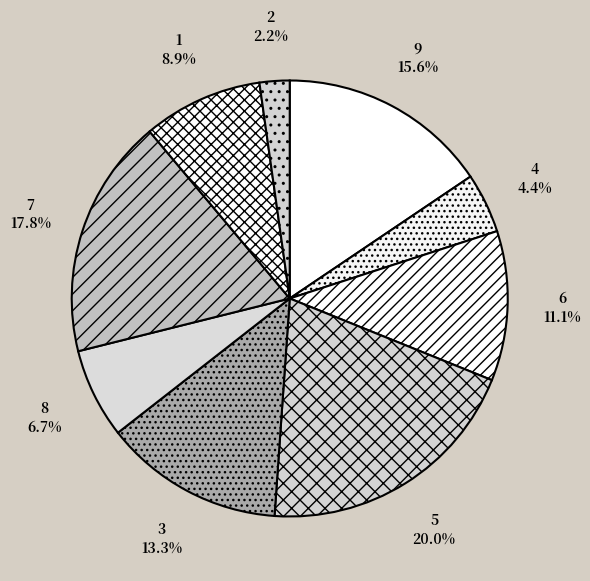

What percentage is the 3 slice, to the nearest percent?

13%